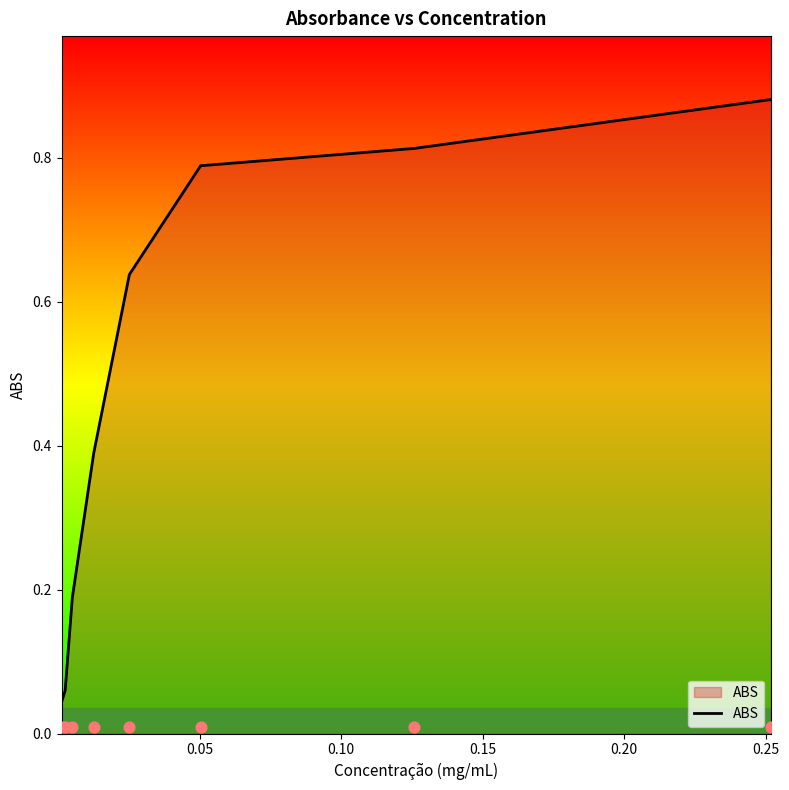

Between 0.15 and 0.25, which is larger?

0.25